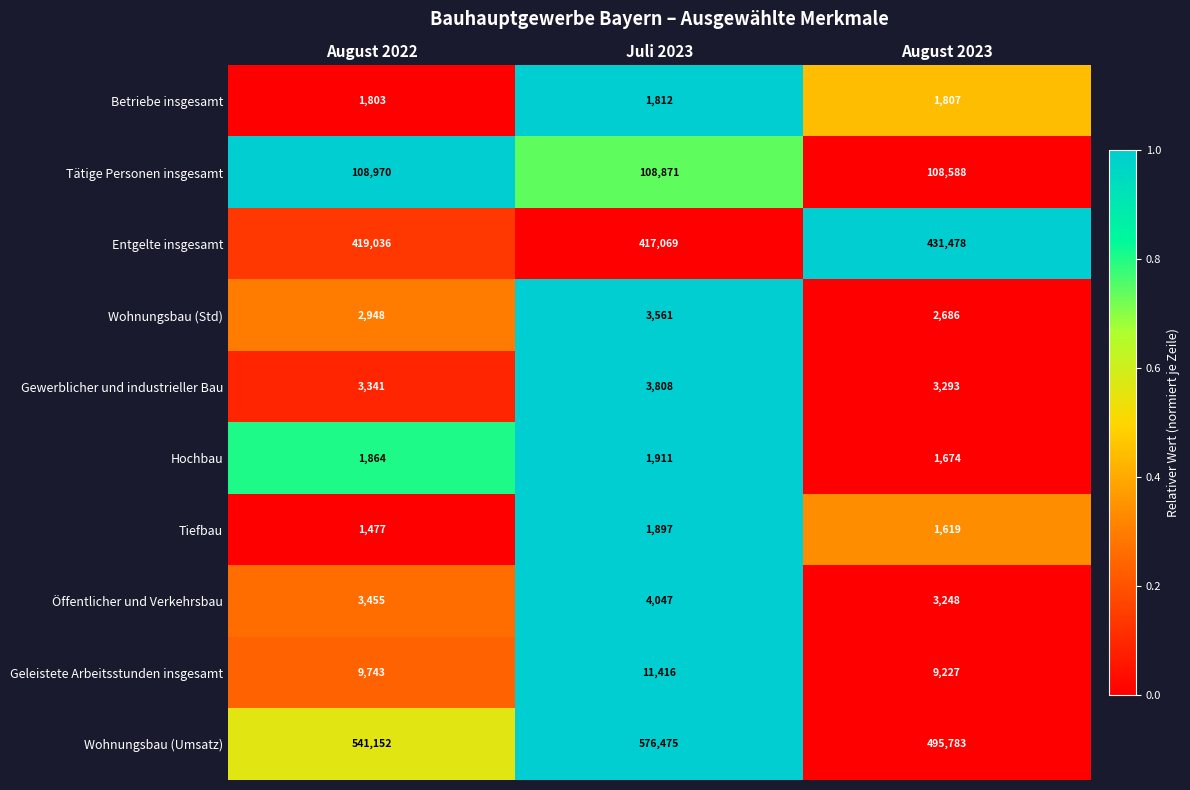

At which category is the sum across all series the highest?

Juli 2023